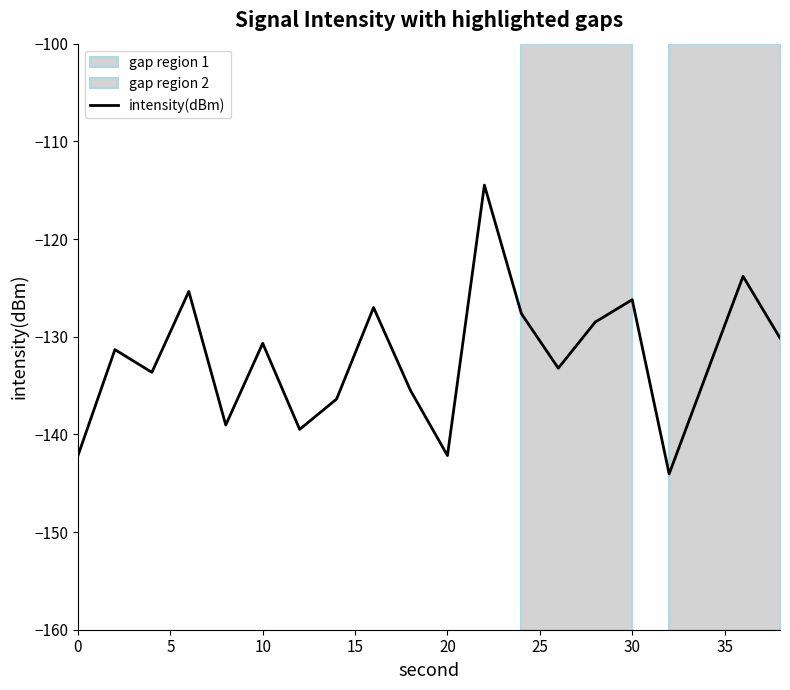

What is the maximum value for intensity(dBm)?

-114.5